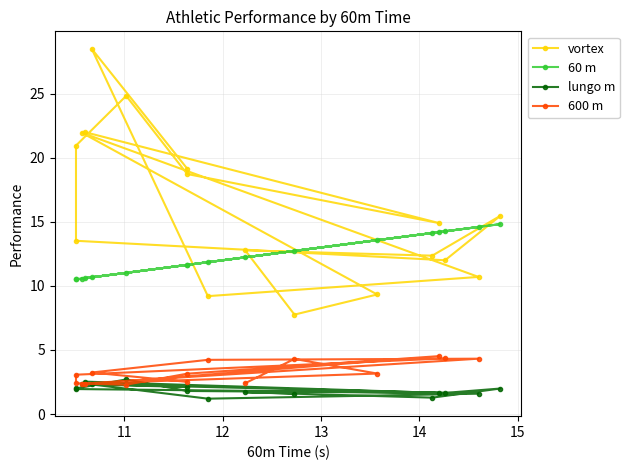

Rank the series by their maximum value, from highest to lowest.

vortex, 60 m, 600 m, lungo m